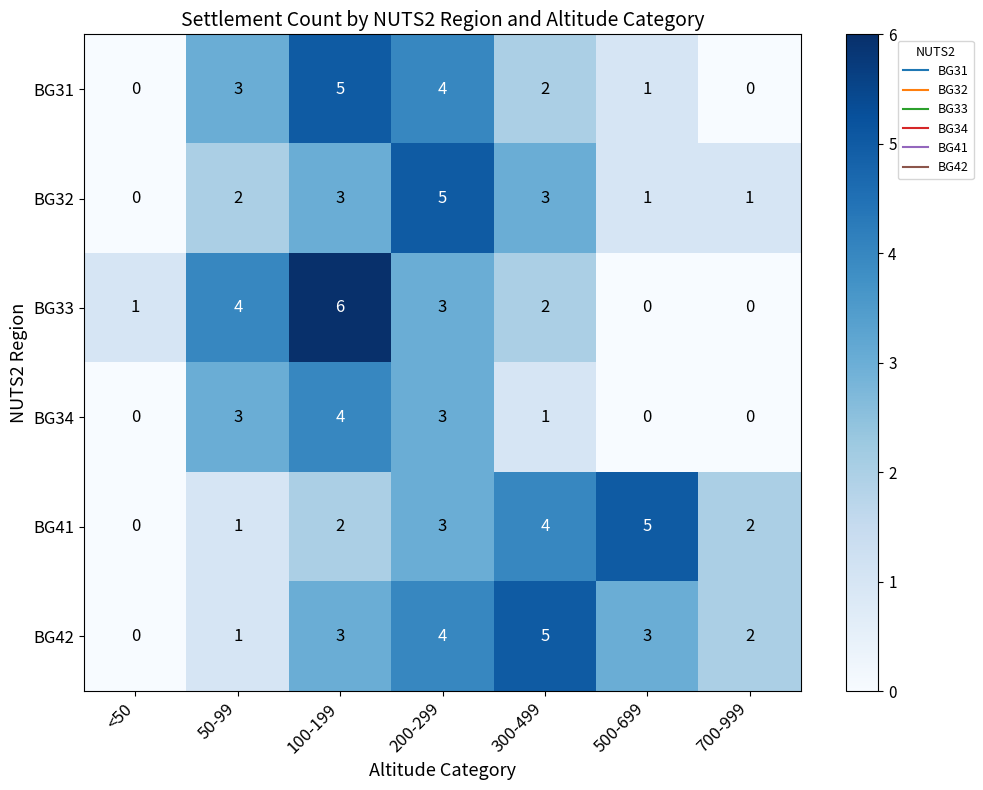

True or false: BG34 has a value of 0 at 500-699.

True